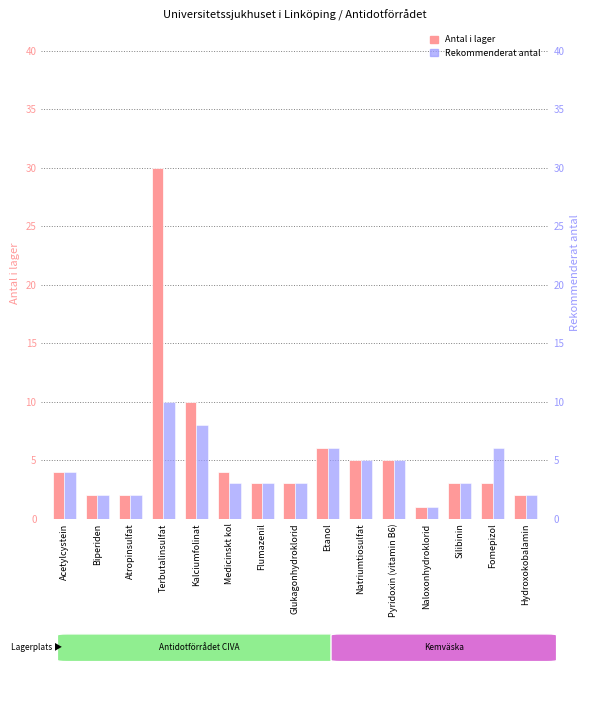

Reading left to right, extract all data points from this chart.

Antal i lager: Acetylcystein=4	Biperiden=2	Atropinsulfat=2	Terbutalinsulfat=30	Kalciumfolinat=10	Medicinskt kol=4	Flumazenil=3	Glukagonhydroklorid=3	Etanol=6	Natriumtiosulfat=5	Pyridoxin (vitamin B6)=5	Naloxonhydroklorid=1	Silibinin=3	Fomepizol=3	Hydroxokobalamin=2
Rekommenderat antal: Acetylcystein=4	Biperiden=2	Atropinsulfat=2	Terbutalinsulfat=10	Kalciumfolinat=8	Medicinskt kol=3	Flumazenil=3	Glukagonhydroklorid=3	Etanol=6	Natriumtiosulfat=5	Pyridoxin (vitamin B6)=5	Naloxonhydroklorid=1	Silibinin=3	Fomepizol=6	Hydroxokobalamin=2